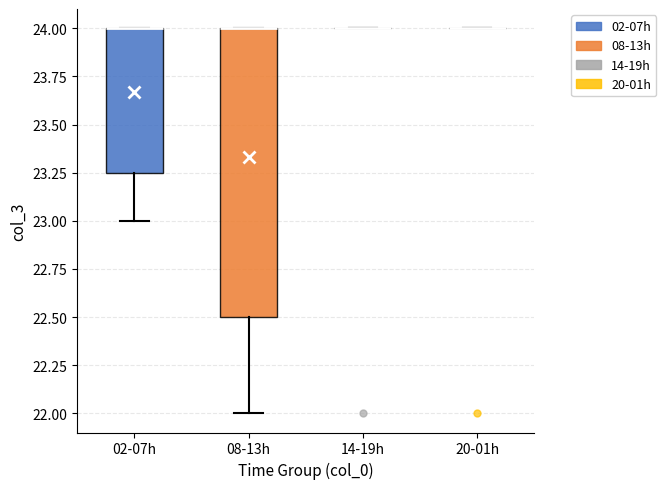

Which box is the tallest, from its lower edge to its upper edge?

08-13h